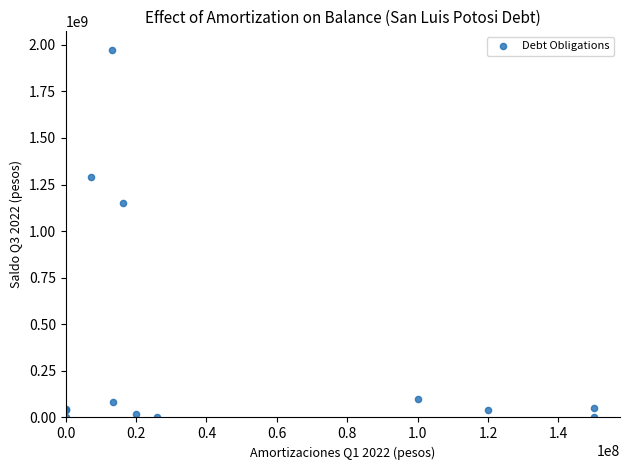

What Y value in the scatter plot is closest to 986698743?

1152312829.4